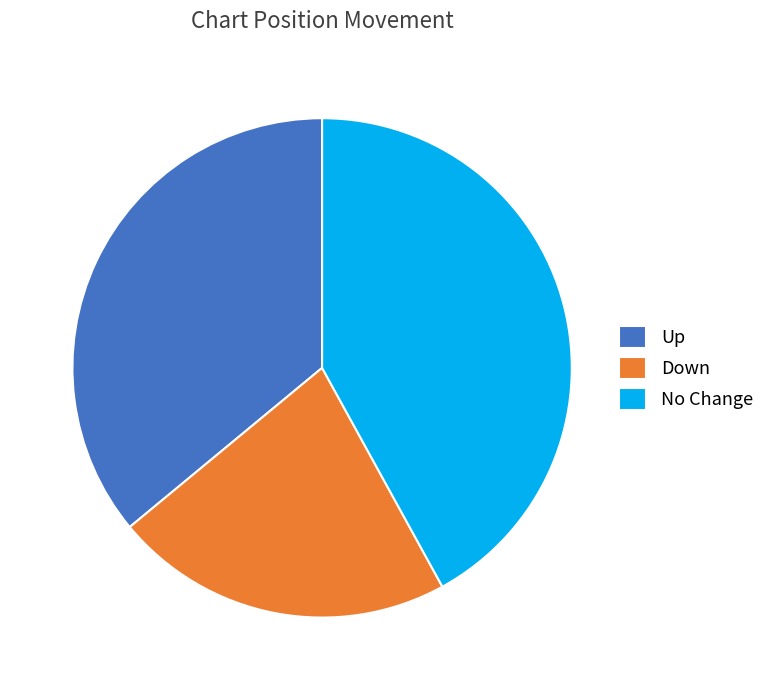

Is there any slice that represents more than half of the pie?

No